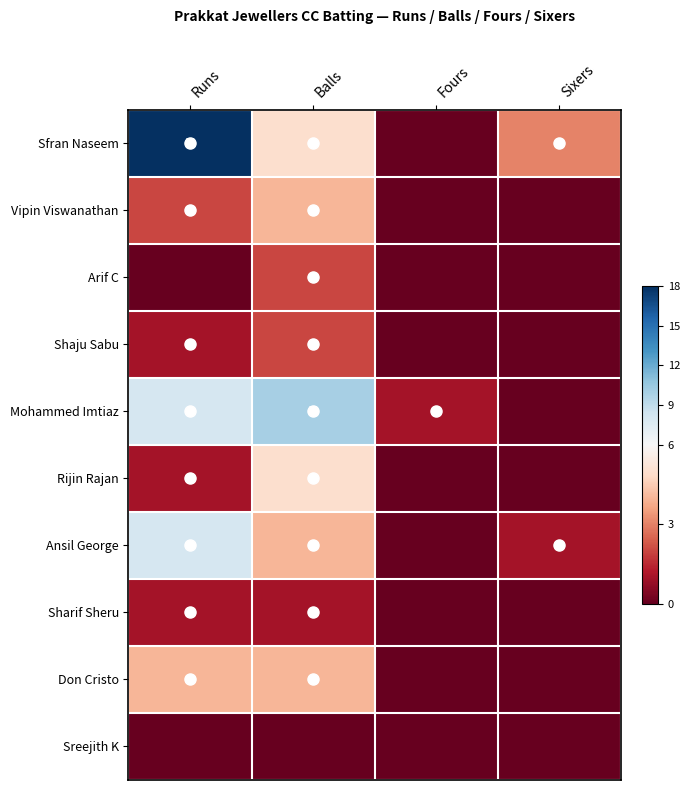

What is the greatest value displayed?

18